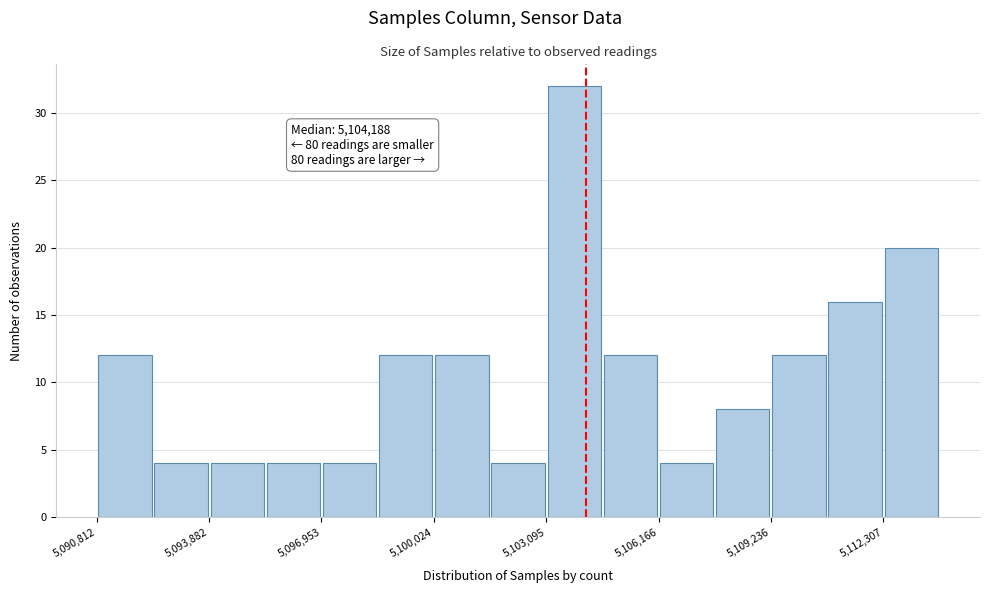

Around what value on the x-axis is the tallest bar? Give the approximate position of its centre, as read against the axis.

5104000